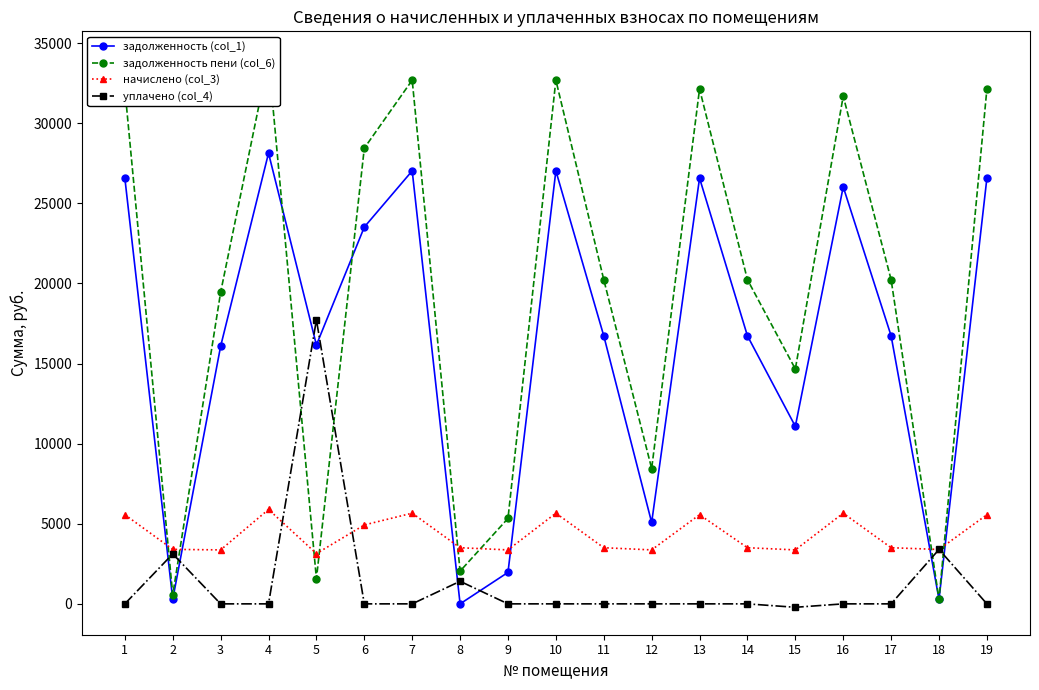

At which label does начислено (col_3) reach its peak?

4